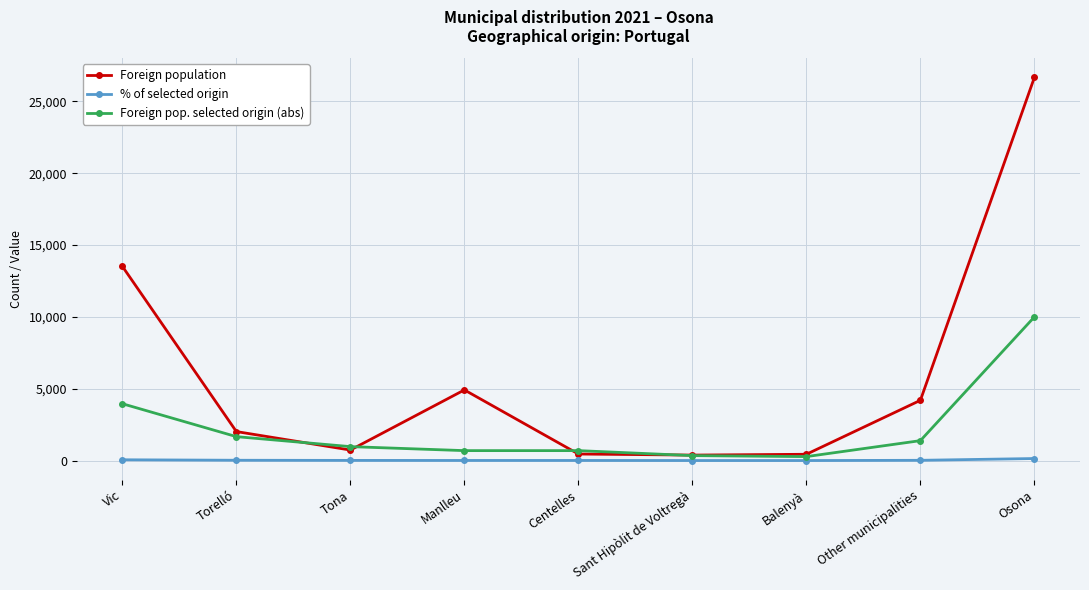

What is the label of the 4th point from the right?

Sant Hipòlit de Voltregà